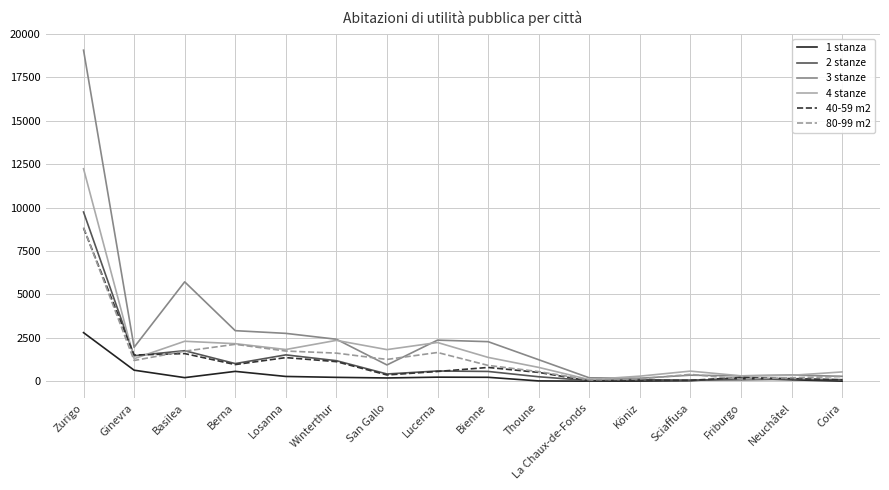

True or false: 2 stanze has a value of 573 at Losanna.

False